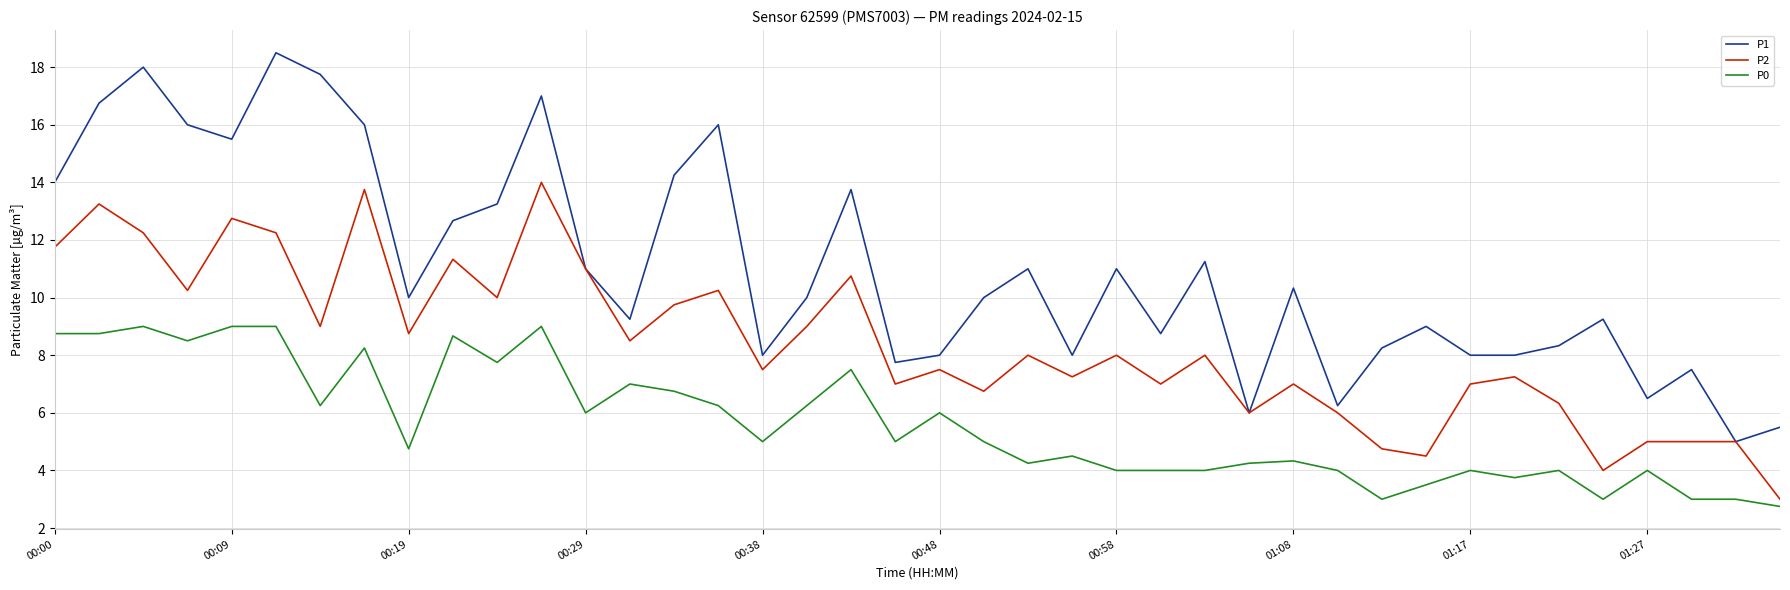

True or false: P0 and P1 intersect in this chart.

False